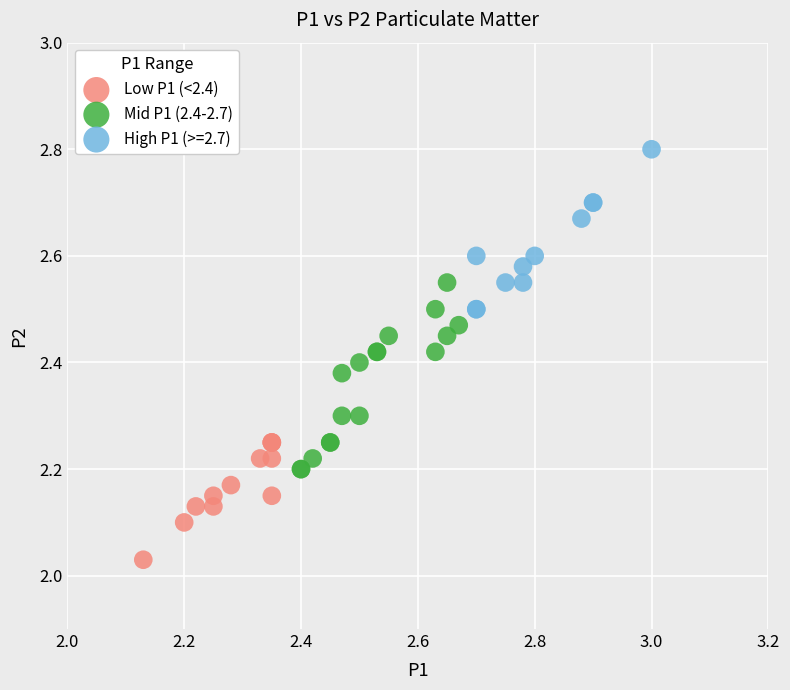

Which series contains the highest Y value?

High P1 (>=2.7)